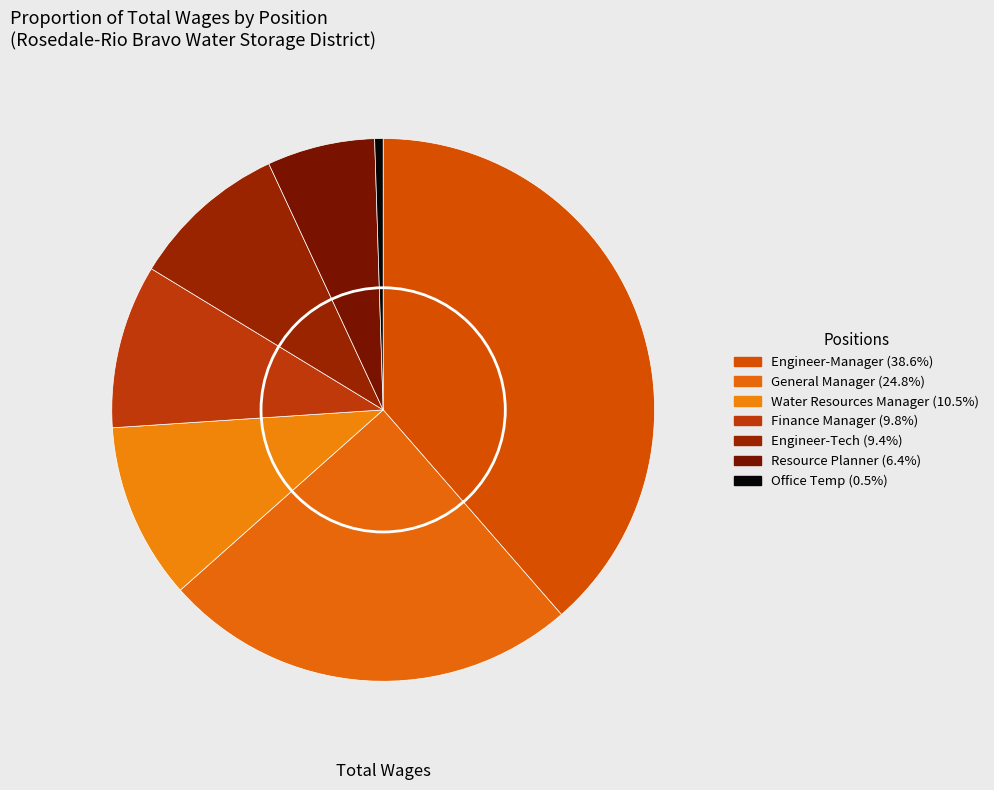

To the nearest percent, what portion does General Manager represent?

25%